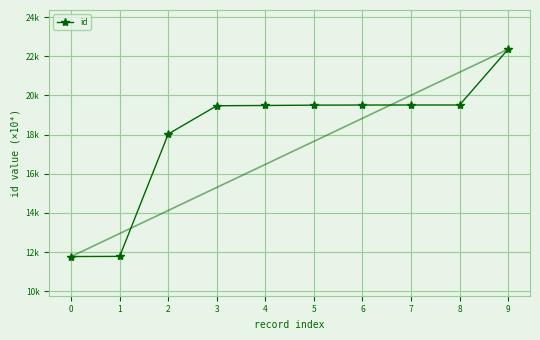

What is the greatest value displayed?

22359